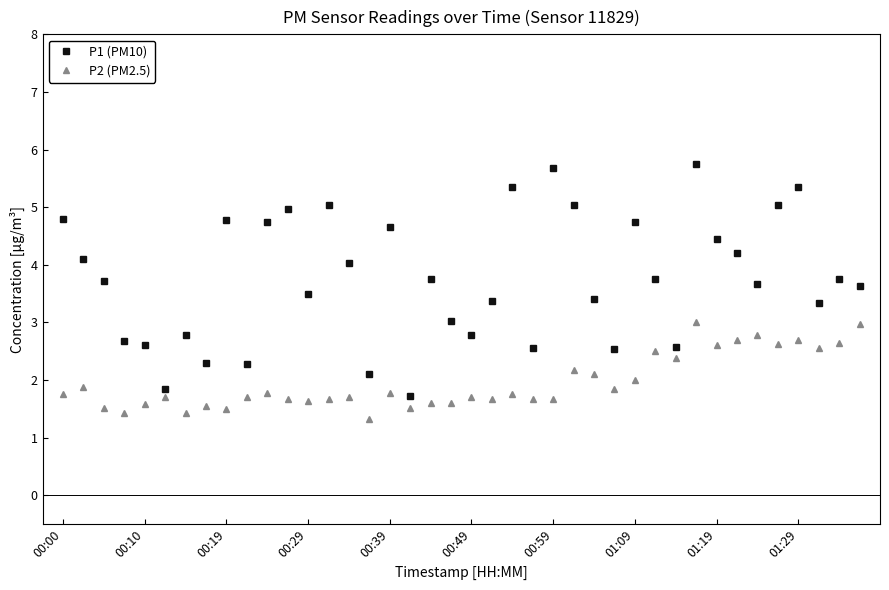

Which series has the largest total across all categories?

P1 (PM10)